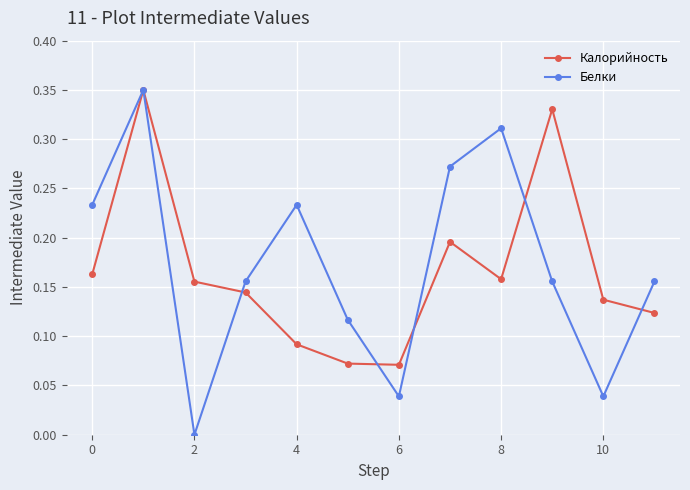

True or false: Белки has more than 2 interior local peaks.

True